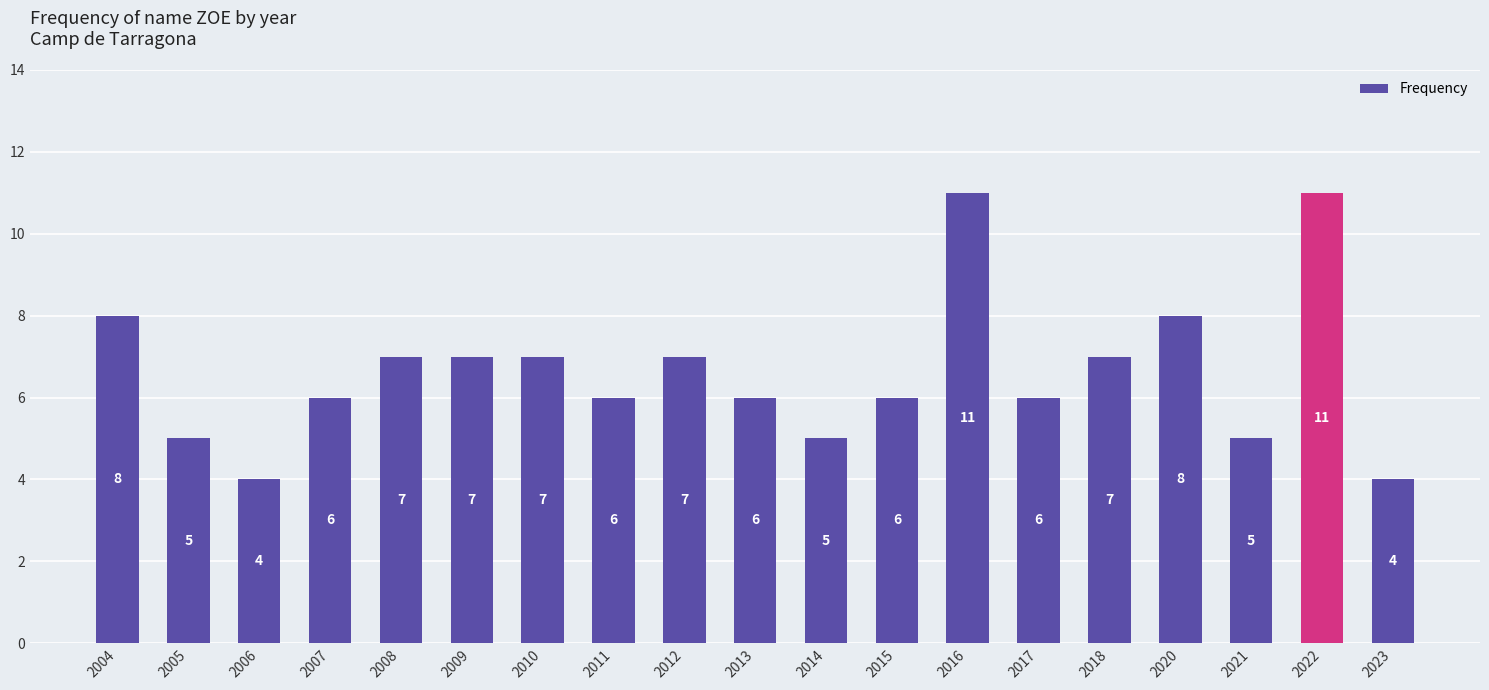

What is the greatest value displayed?

11